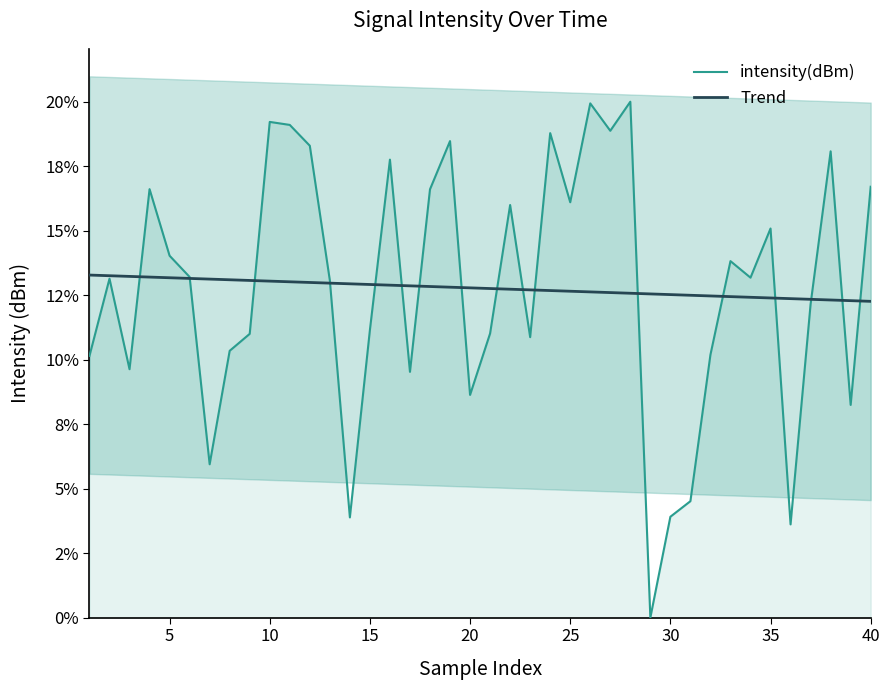

Does the chart have visible grid lines?

No